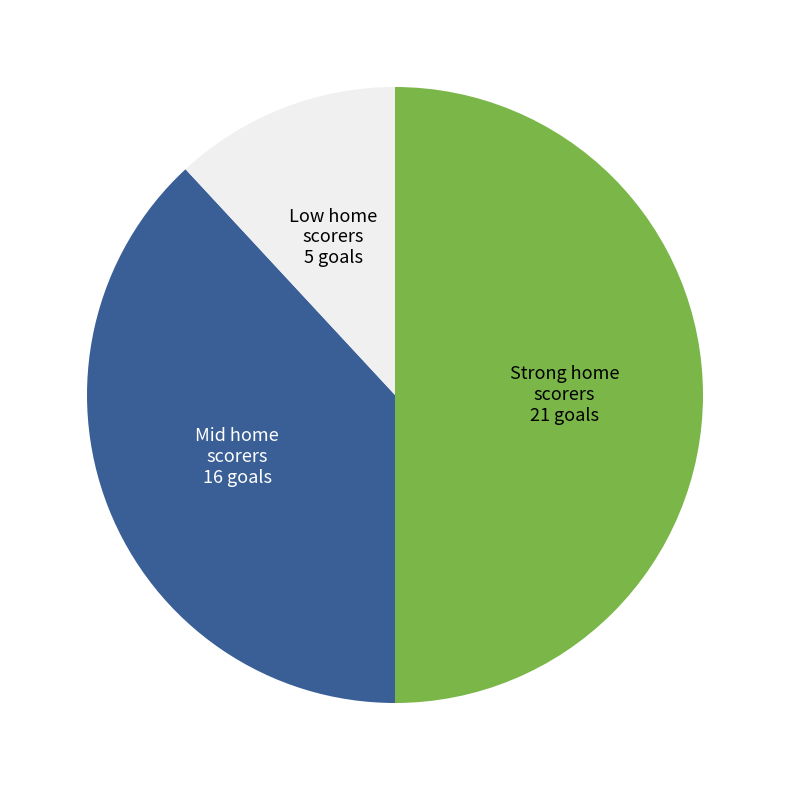

Rank the categories by value from highest to lowest.

Strong home scorers 21 goals, Mid home scorers 16 goals, Low home scorers 5 goals